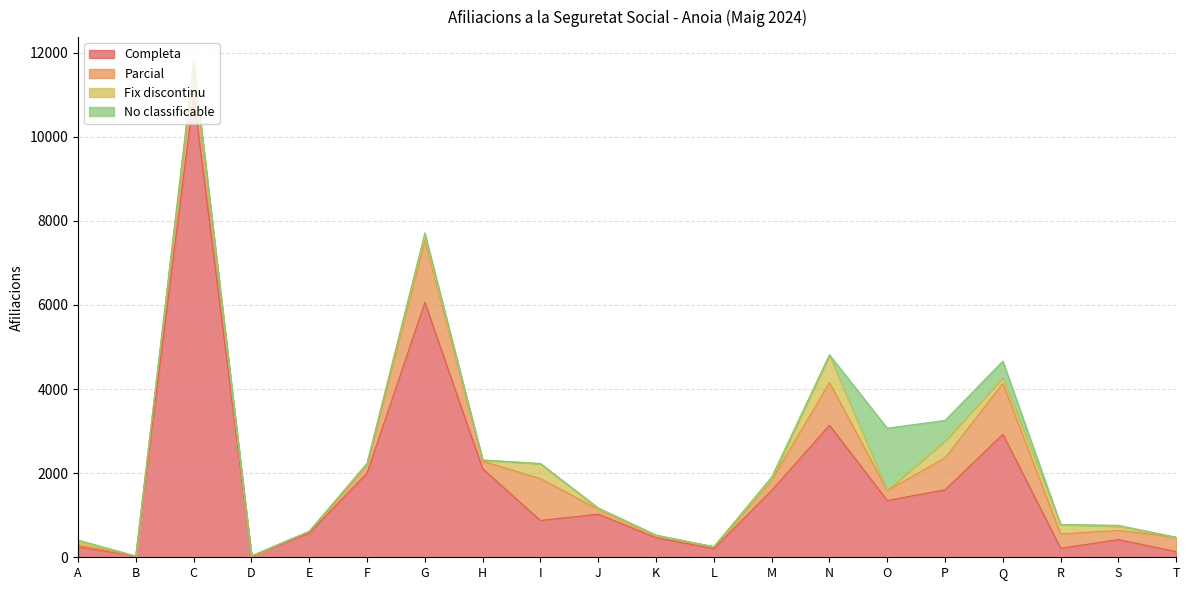

Reading right to left, transcribe all the data shown in this chart.

Completa: T=135	S=420	R=215	Q=2925	P=1605	O=1350	N=3140	M=1590	L=205	K=465	J=1025	I=875	H=2105	G=6060	F=2000	E=575	D=25	C=10980	B=30	A=250
Parcial: T=340	S=220	R=340	Q=1210	P=760	O=240	N=1015	M=245	L=45	K=50	J=115	I=995	H=180	G=1485	F=205	E=35	D=5	C=670	B=0	A=50
Fix discontinu: T=0	S=95	R=225	Q=135	P=400	O=5	N=650	M=20	L=0	K=0	J=10	I=355	H=25	G=75	F=15	E=5	D=0	C=60	B=0	A=80
No classificable: T=0	S=25	R=0	Q=395	P=490	O=1475	N=10	M=55	L=0	K=15	J=25	I=5	H=5	G=95	F=15	E=5	D=0	C=70	B=0	A=30